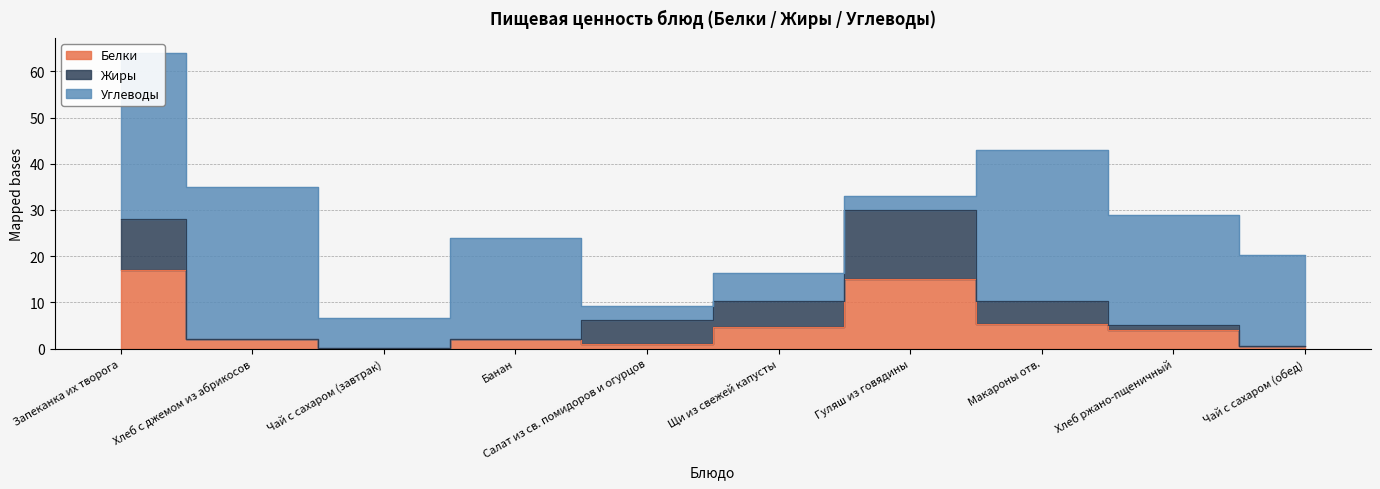

Which series has the largest range (max minus min)?

Углеводы